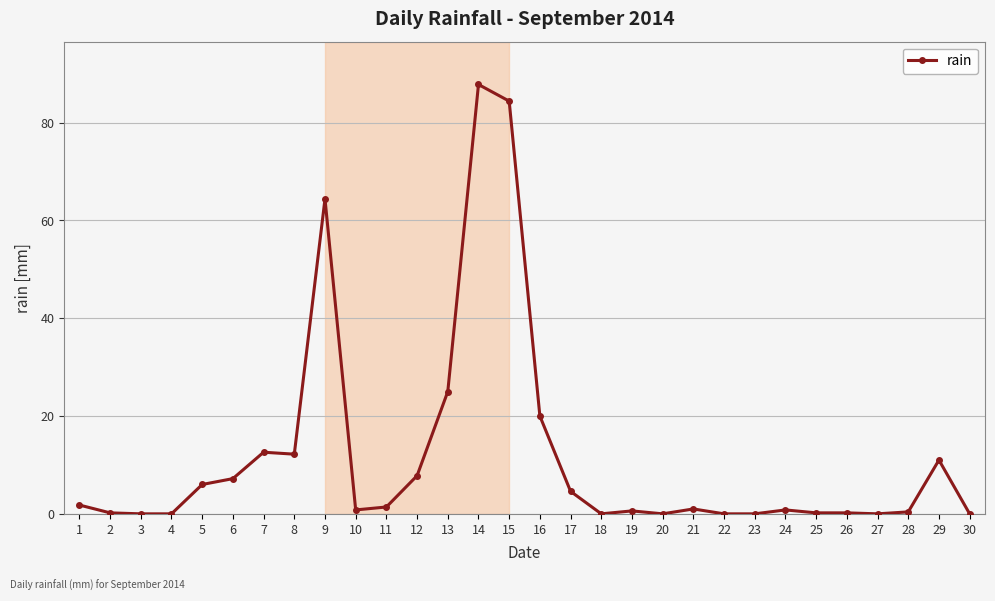

Is it true that the value at 27 is 0.0?

True